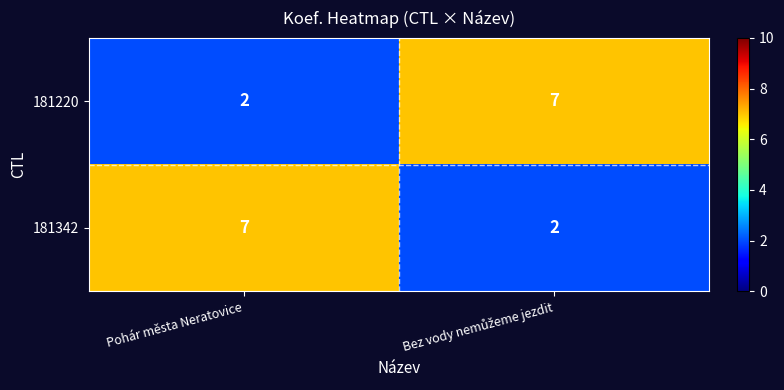

What is the total value across all series at Pohár města Neratovice?

9